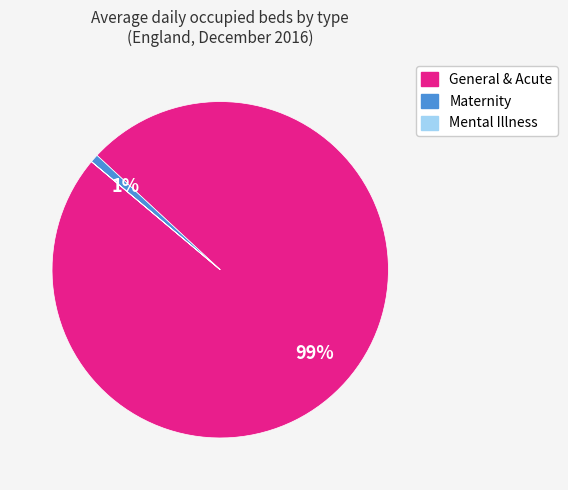

To the nearest percent, what is the difference between the largest and smallest slice percentages?

99%